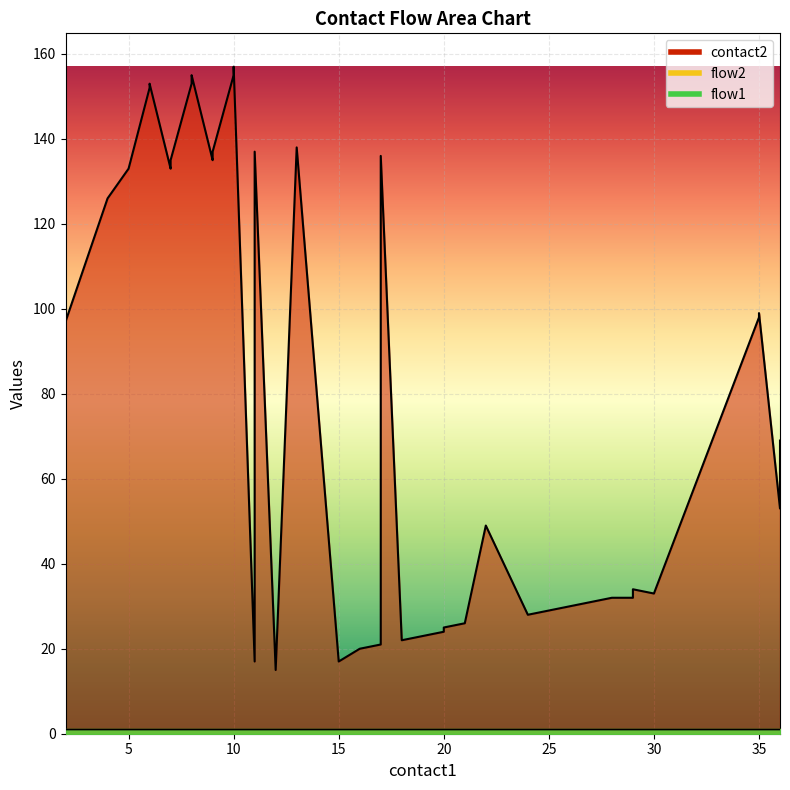

How many categories are shown in the chart?

40